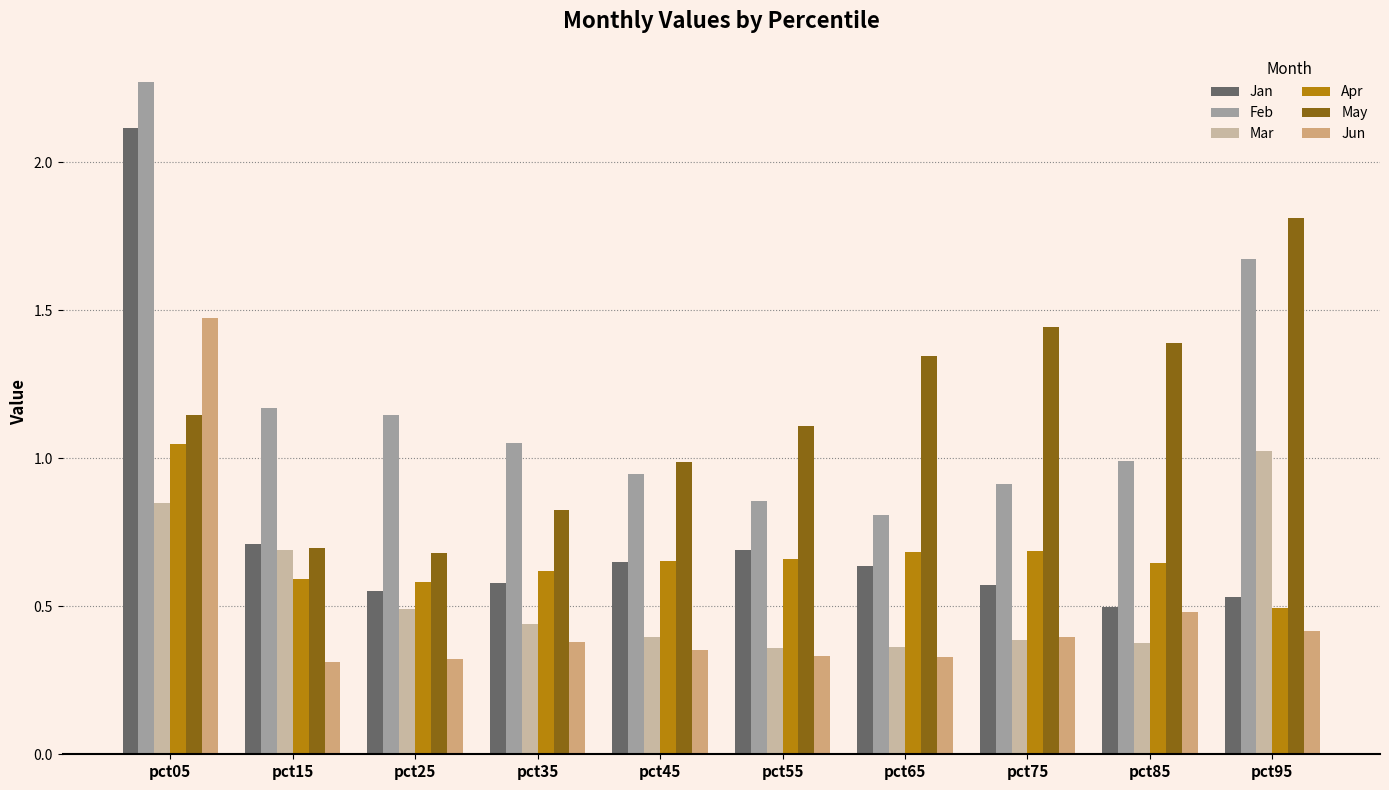

Between pct25 and pct45, which series saw the biggest shift?

May